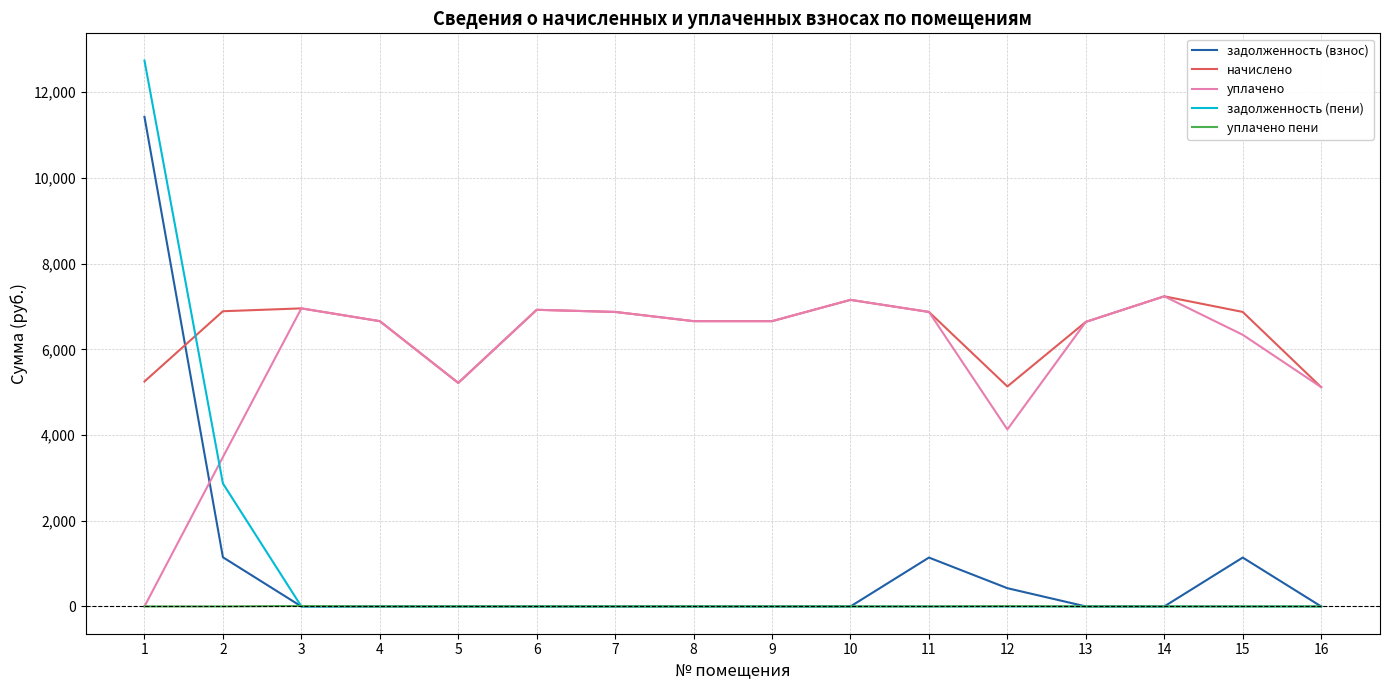

Which series has the widest spread of values?

задолженность (пени)